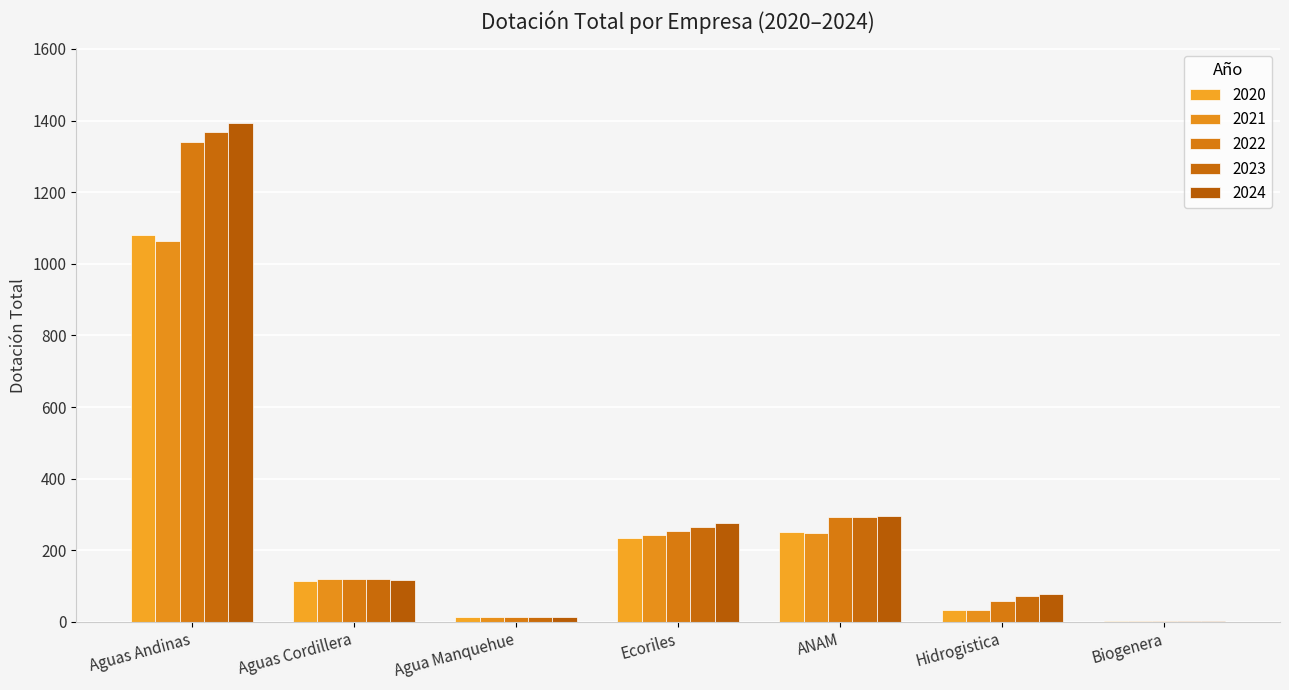

Is the value of 2023 at ANAM greater than the value of 2022 at Hidrogistica?

Yes